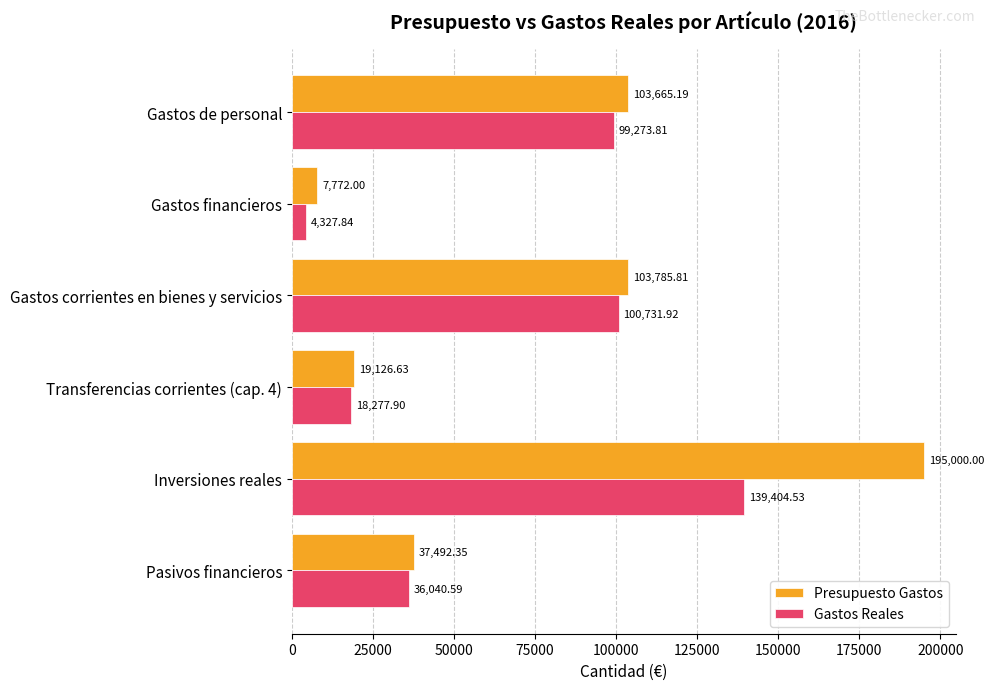

Where is Presupuesto Gastos nearest to the value 101386?

Gastos de personal